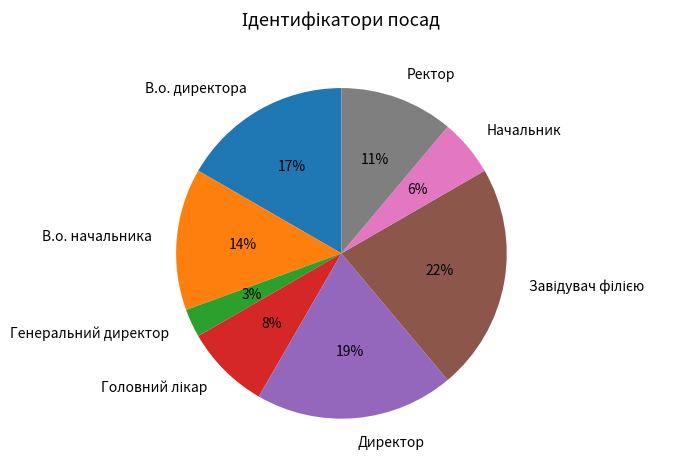

True or false: Начальник accounts for 13% of the total.

False